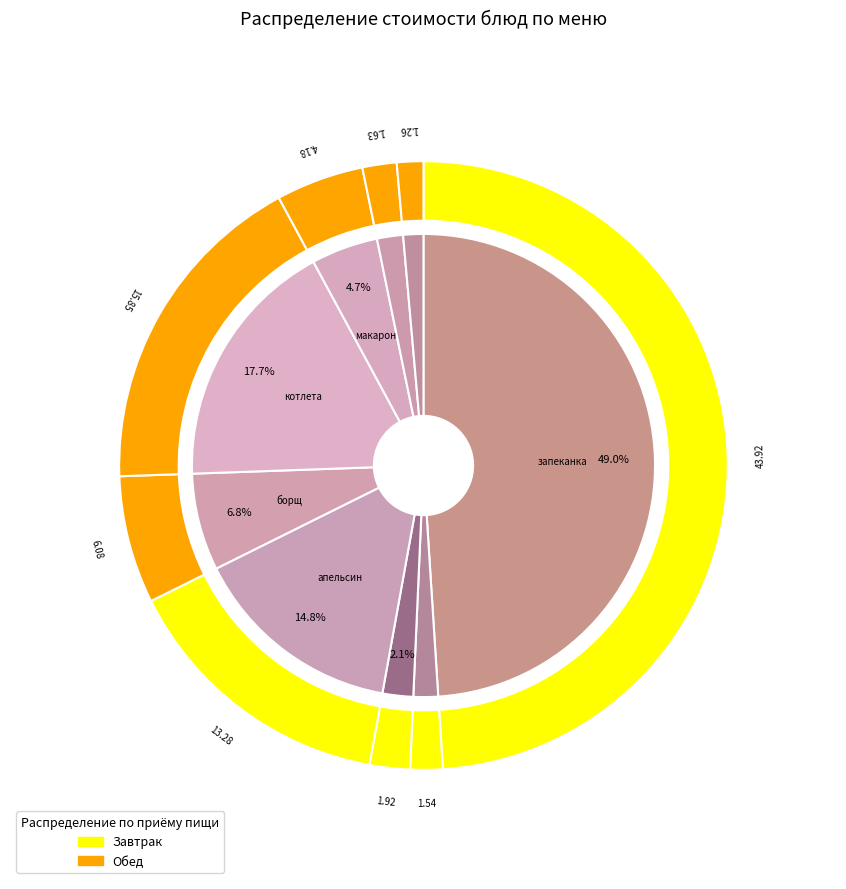

To the nearest percent, what is the combined percentage of запеканка творожная со сг. молоком and котлета из птицы (филе)?

67%